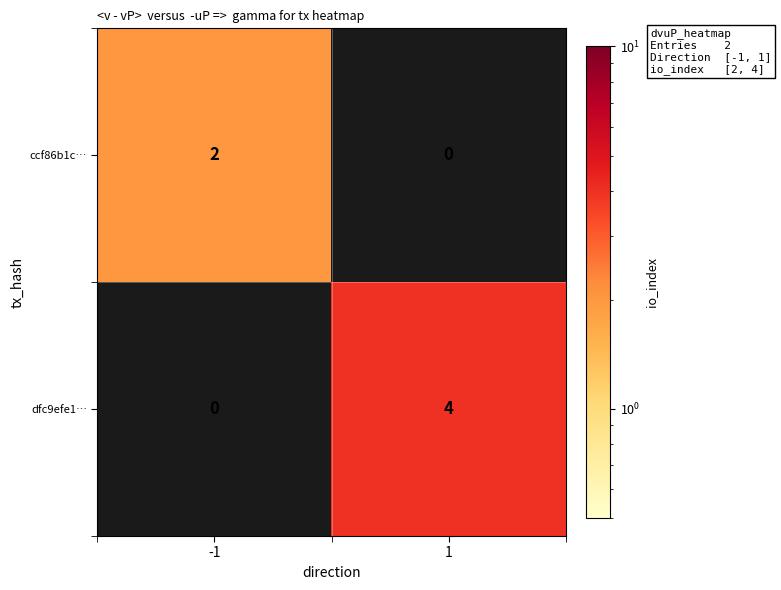

What is the maximum value for dfc9efe1…?

4